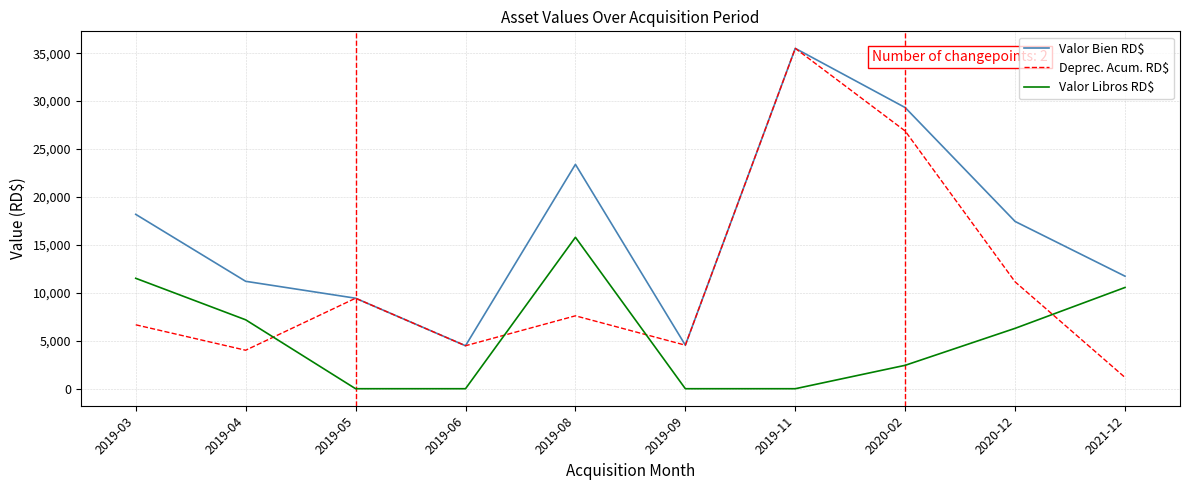

How many series are shown in this chart?

3